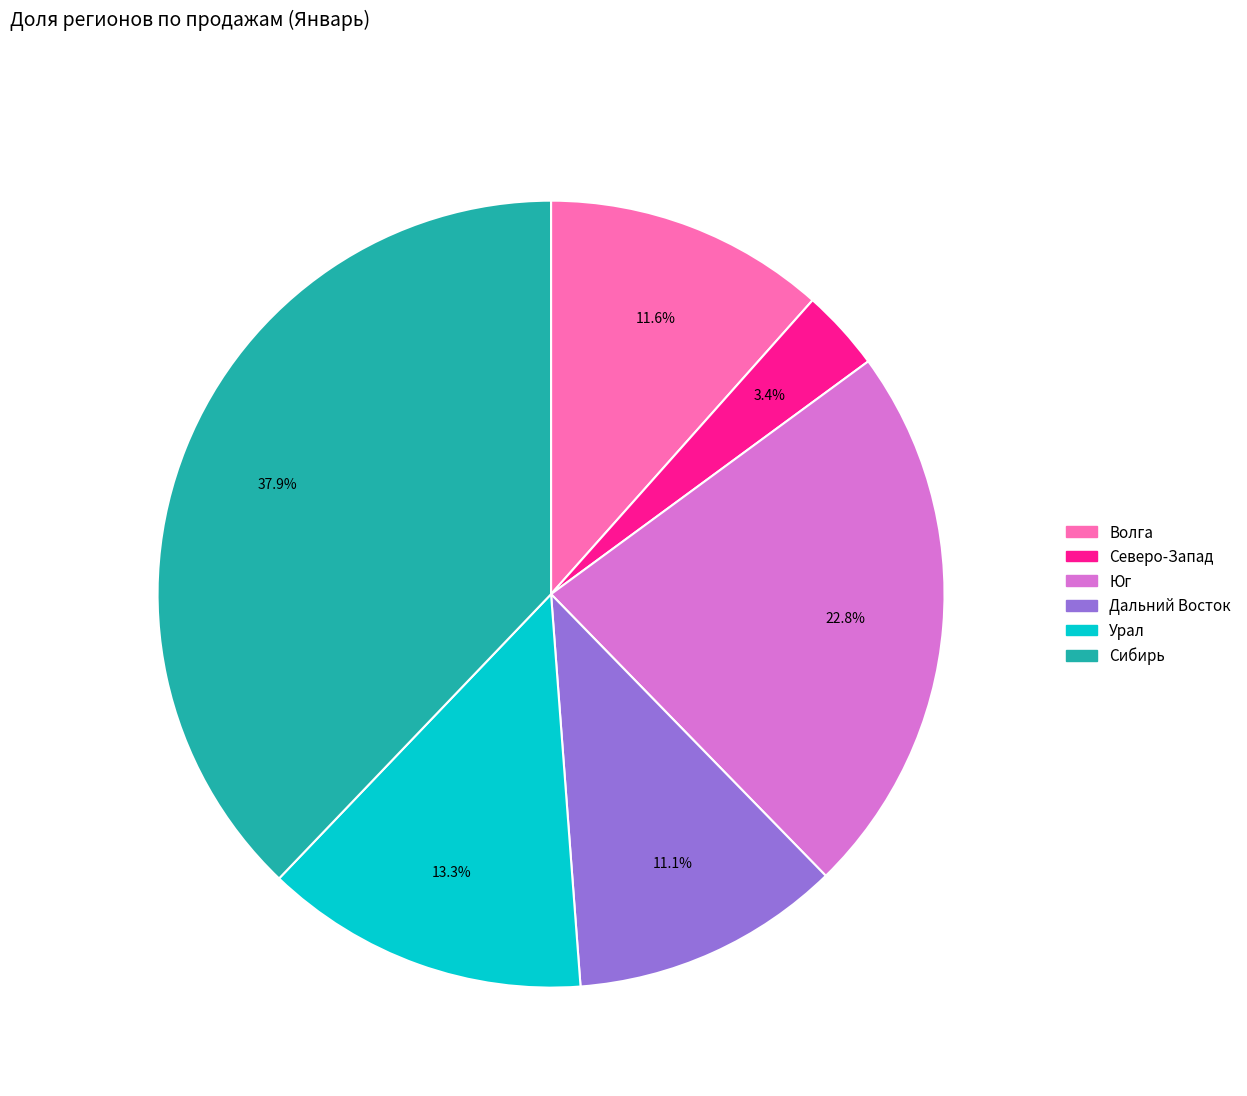

Does any single category account for the majority?

No